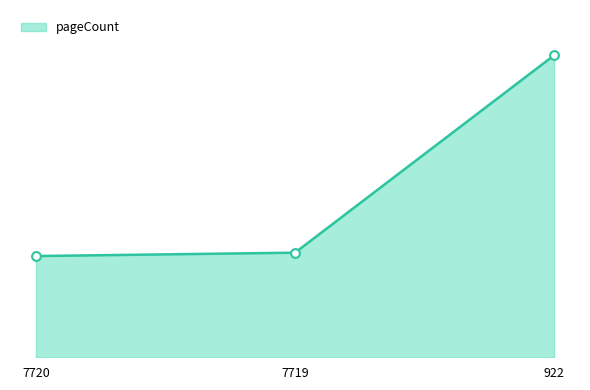

Is this an area chart (filled region under the line)?

Yes